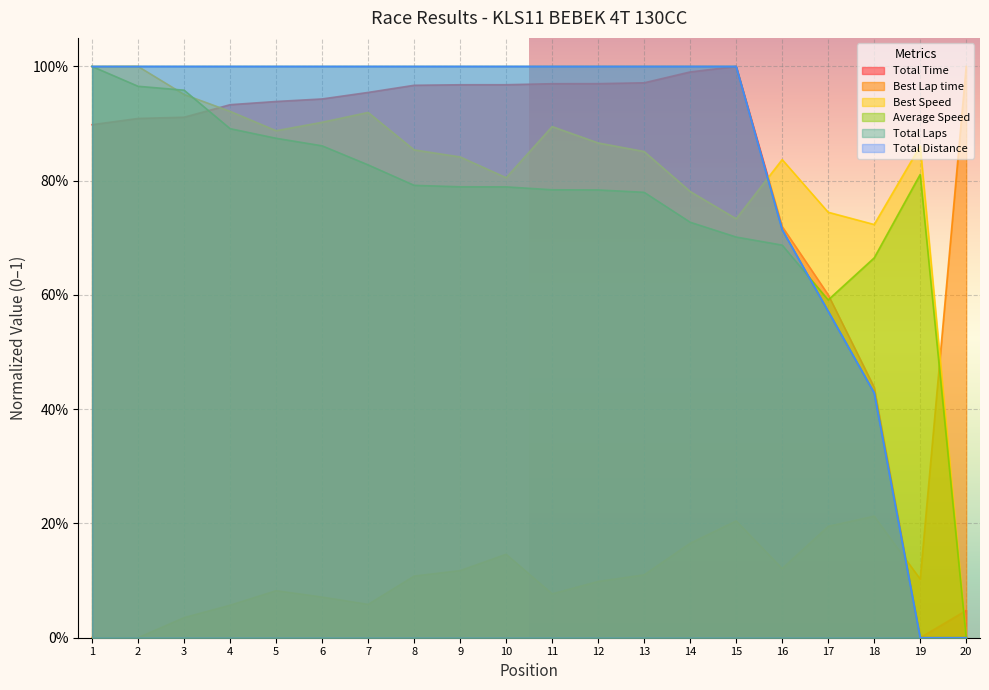

Reading left to right, list all the values displayed in this chart.

Total Time: 1=0.9	2=0.9	3=0.9	4=0.9	5=0.9	6=0.9	7=1.0	8=1.0	9=1.0	10=1.0	11=1.0	12=1.0	13=1.0	14=1.0	15=1.0	16=0.7	17=0.6	18=0.4	19=0.0	20=0.0
Best Lap time: 1=0.0	2=0.0	3=0.0	4=0.1	5=0.1	6=0.1	7=0.1	8=0.1	9=0.1	10=0.1	11=0.1	12=0.1	13=0.1	14=0.2	15=0.2	16=0.1	17=0.2	18=0.2	19=0.1	20=1.0
Best Speed: 1=1.0	2=1.0	3=1.0	4=0.9	5=0.9	6=0.9	7=0.9	8=0.9	9=0.8	10=0.8	11=0.9	12=0.9	13=0.9	14=0.8	15=0.7	16=0.8	17=0.7	18=0.7	19=0.9	20=0.0
Average Speed: 1=1.0	2=1.0	3=1.0	4=0.9	5=0.9	6=0.9	7=0.8	8=0.8	9=0.8	10=0.8	11=0.8	12=0.8	13=0.8	14=0.7	15=0.7	16=0.7	17=0.6	18=0.7	19=0.8	20=0.0
Total Laps: 1=1.0	2=1.0	3=1.0	4=1.0	5=1.0	6=1.0	7=1.0	8=1.0	9=1.0	10=1.0	11=1.0	12=1.0	13=1.0	14=1.0	15=1.0	16=0.7	17=0.6	18=0.4	19=0.0	20=0.0
Total Distance: 1=1.0	2=1.0	3=1.0	4=1.0	5=1.0	6=1.0	7=1.0	8=1.0	9=1.0	10=1.0	11=1.0	12=1.0	13=1.0	14=1.0	15=1.0	16=0.7	17=0.6	18=0.4	19=0.0	20=0.0